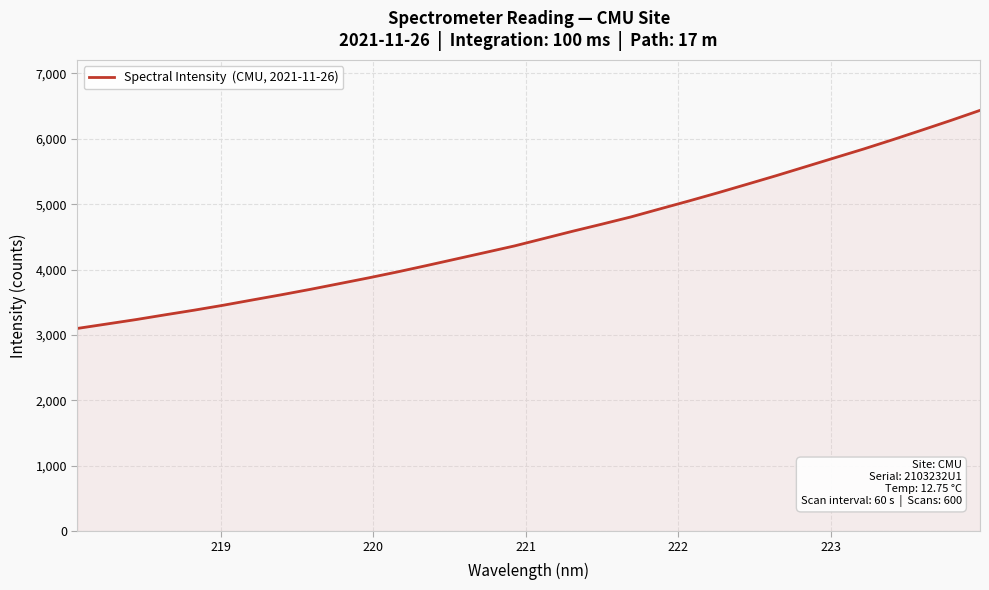

What is the minimum value shown in the chart?

3099.3